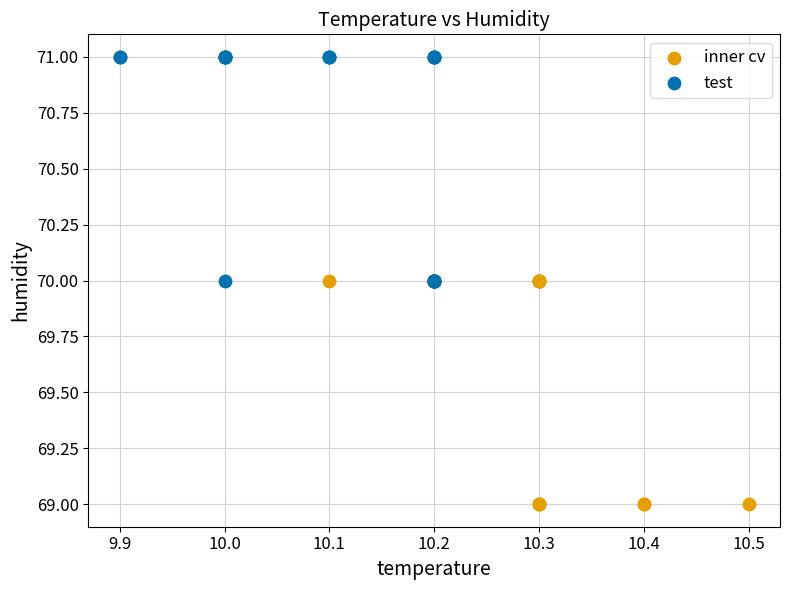

Which series reaches the minimum Y coordinate?

inner cv